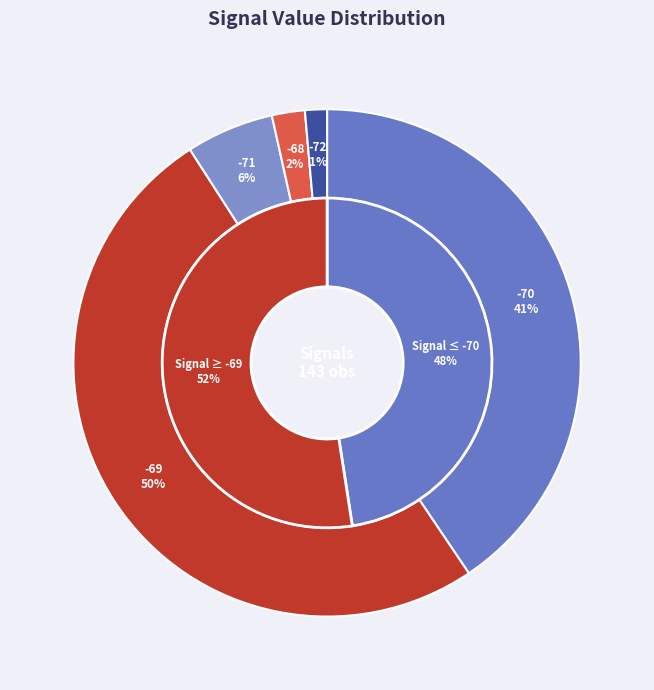

Is it true that SDS_P1 is 9% of the pie?

False